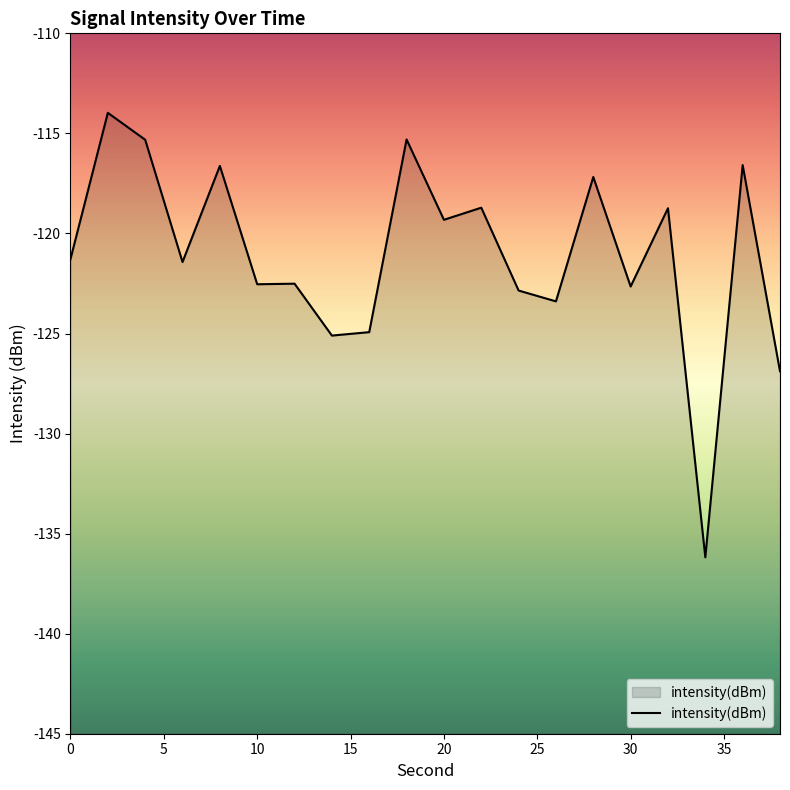

The chart shows a value of -62.7 at 20. True or false?

False